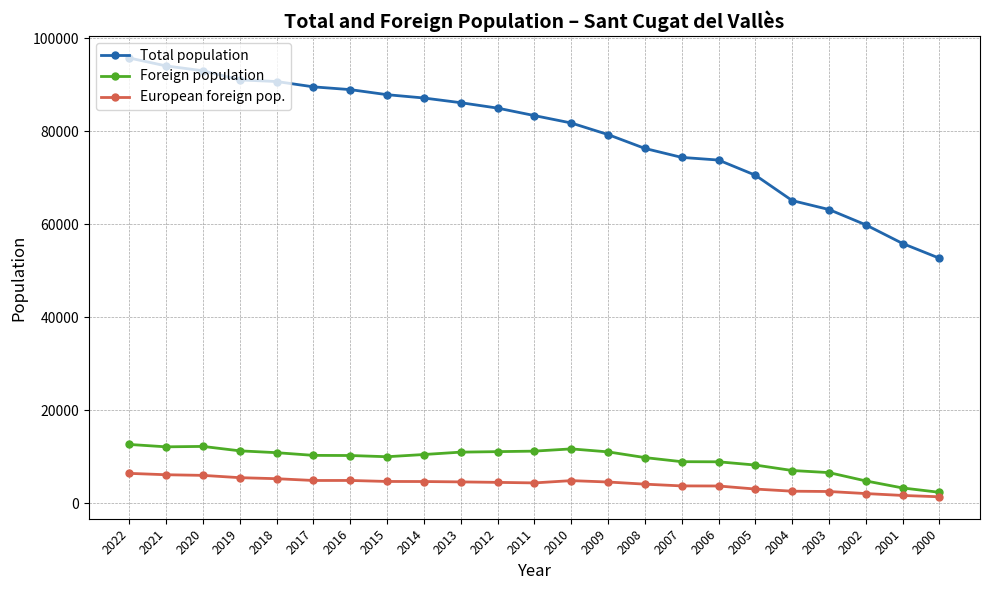

True or false: Total population and Foreign population cross at least once.

False